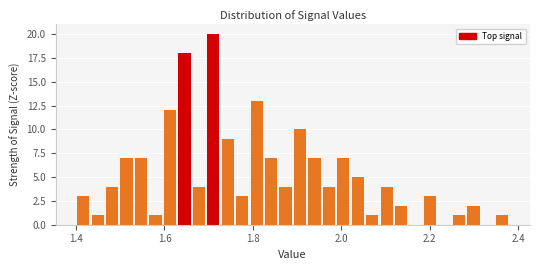

Read against the x-axis, roughly where is the centre of the tallest bar?

1.72